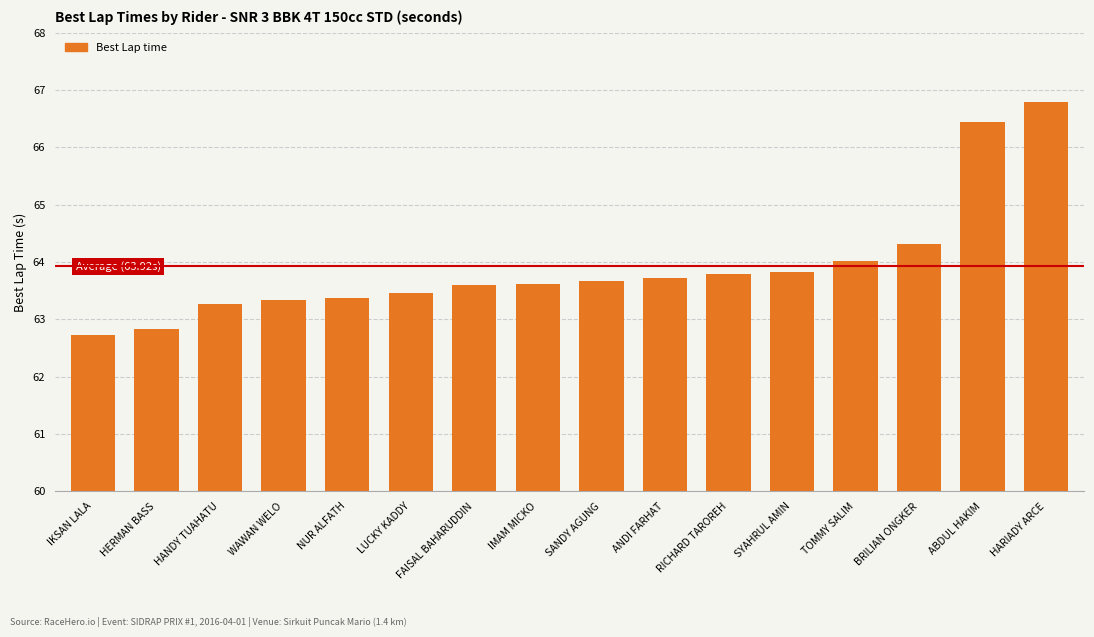

How many data points are less than 63?

2